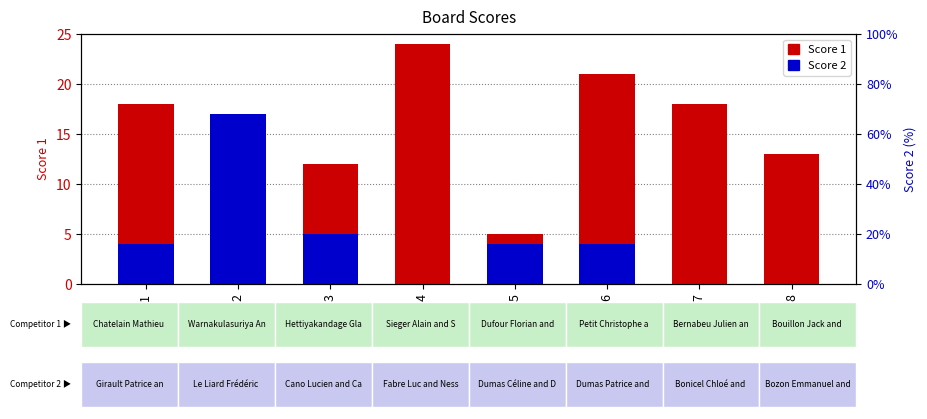

Reading left to right, what are all the values shown in this chart?

Score 1: 1=18	2=7	3=12	4=24	5=5	6=21	7=18	8=13
Score 2: 1=4	2=17	3=5	4=0	5=4	6=4	7=0	8=0